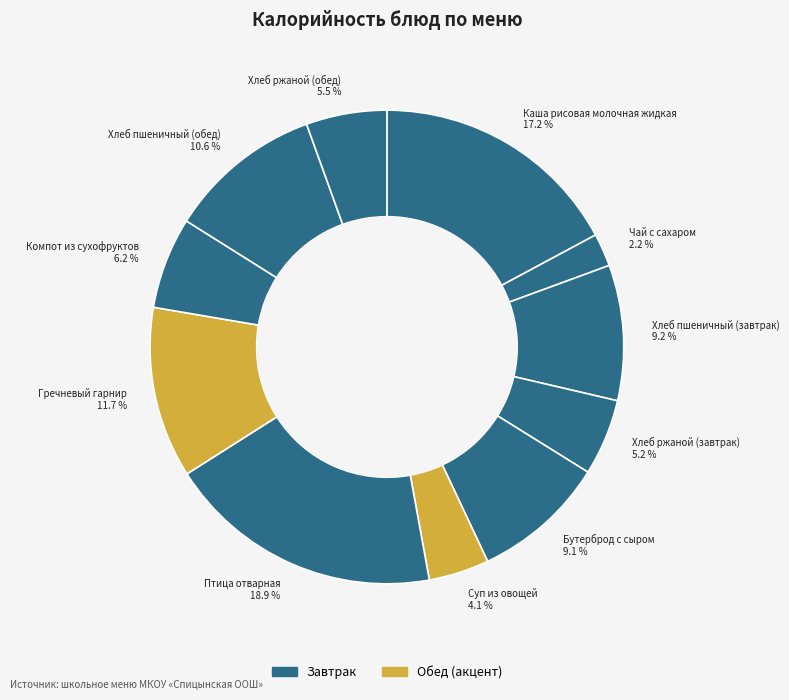

What is the ratio of the value at Хлеб ржаной (завтрак) 5.2 % to the value at Гречневый гарнир 11.7 %?

0.4